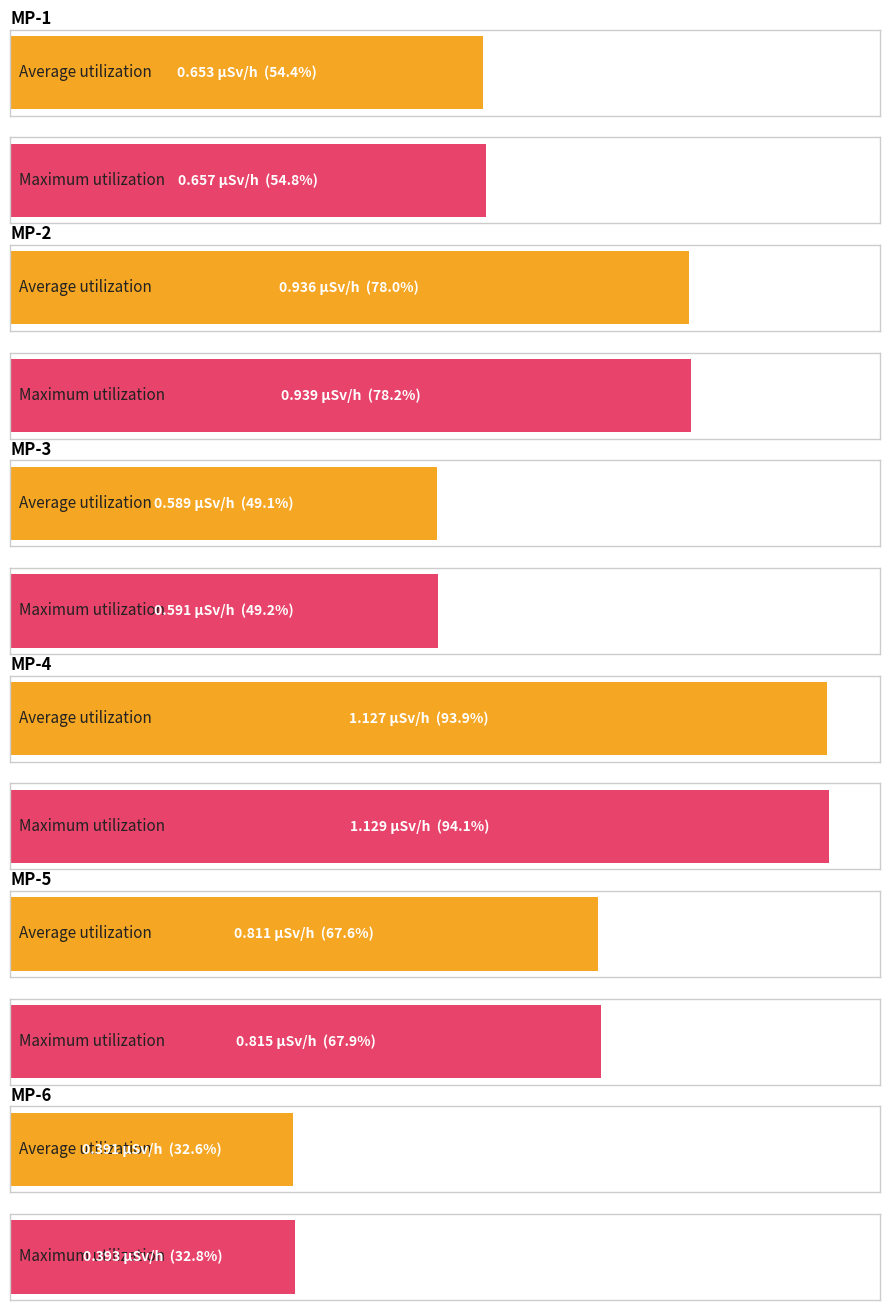

What is the maximum value for MP-1(ÊSv/h)?

0.7